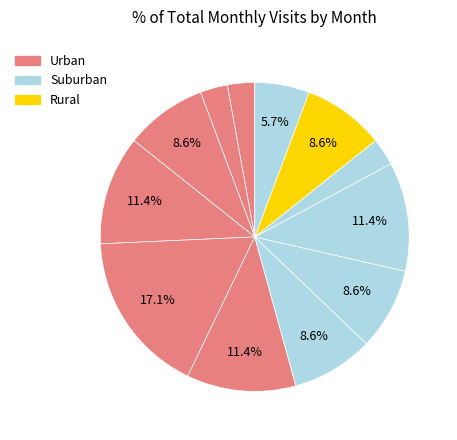

Count the number of slices in the pie.

12